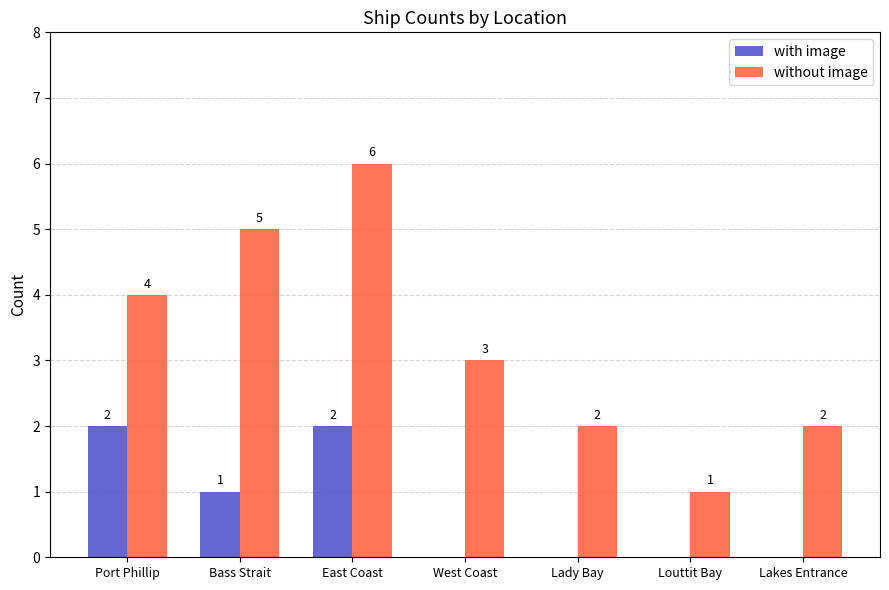

The value of without image at Lakes Entrance is 1. True or false?

False